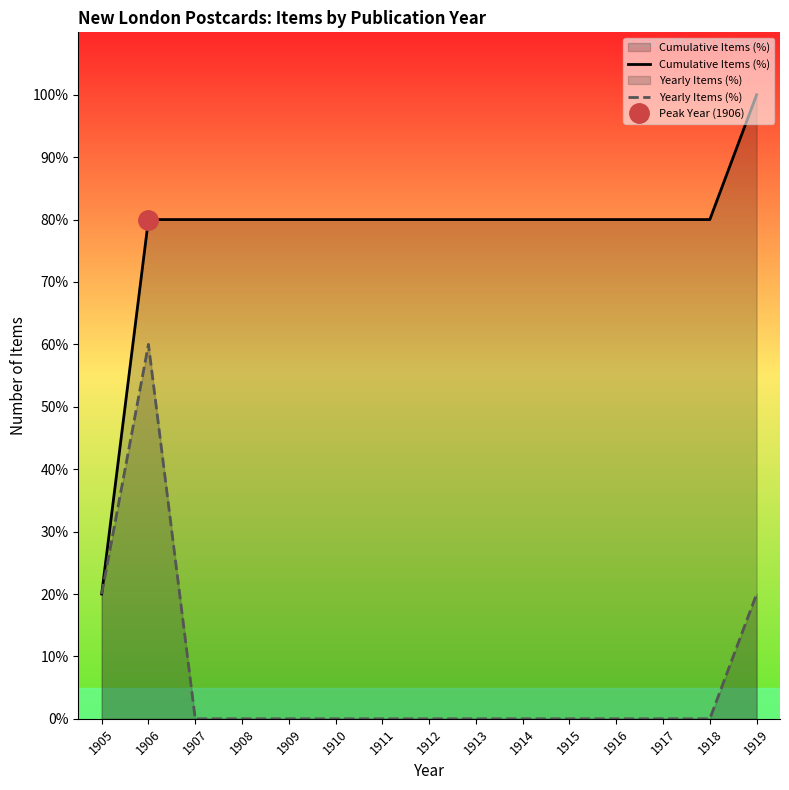

How many series are shown in this chart?

2